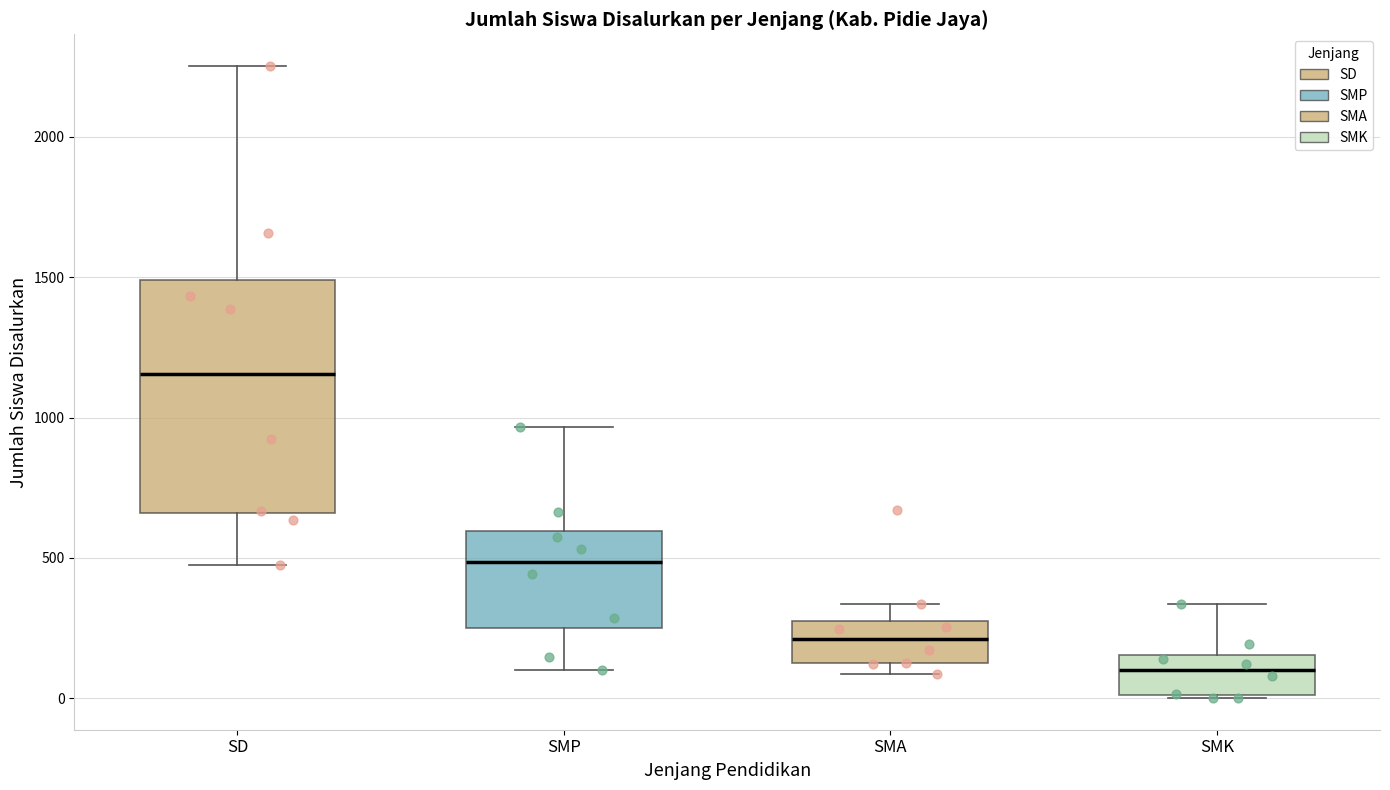

Where is the lower edge of the box for SD on the y-axis? The values are not printed on the chart, so give them approximately, as read against the axis.

650